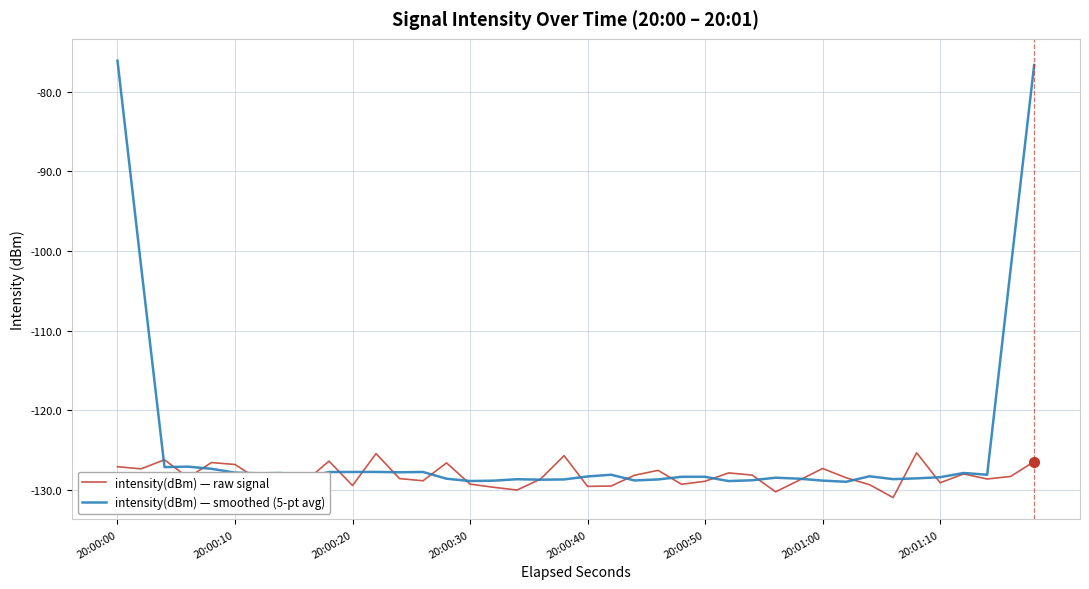

Which series has the largest total across all categories?

intensity(dBm) — smoothed (5-pt avg)